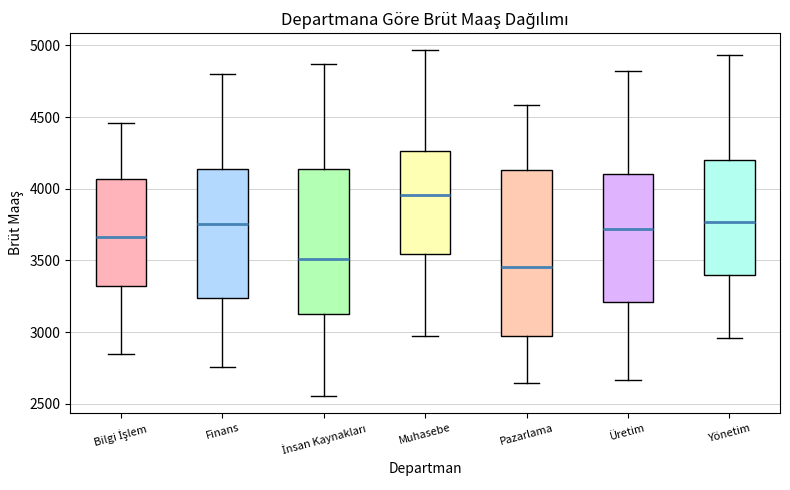

Reading left to right, read every box against the y-axis: the position of its median line, the range the box covers, and the ends of its whiskers. The values are not printed on the chart, so give them approximately, as read against the axis.

Bilgi İşlem: median 3650, box 3300 to 4050, whiskers 2850 to 4450
Finans: median 3750, box 3250 to 4150, whiskers 2750 to 4800
İnsan Kaynakları: median 3500, box 3150 to 4150, whiskers 2550 to 4850
Muhasebe: median 3950, box 3550 to 4250, whiskers 2950 to 4950
Pazarlama: median 3450, box 3000 to 4150, whiskers 2650 to 4600
Üretim: median 3700, box 3200 to 4100, whiskers 2650 to 4800
Yönetim: median 3750, box 3400 to 4200, whiskers 2950 to 4950